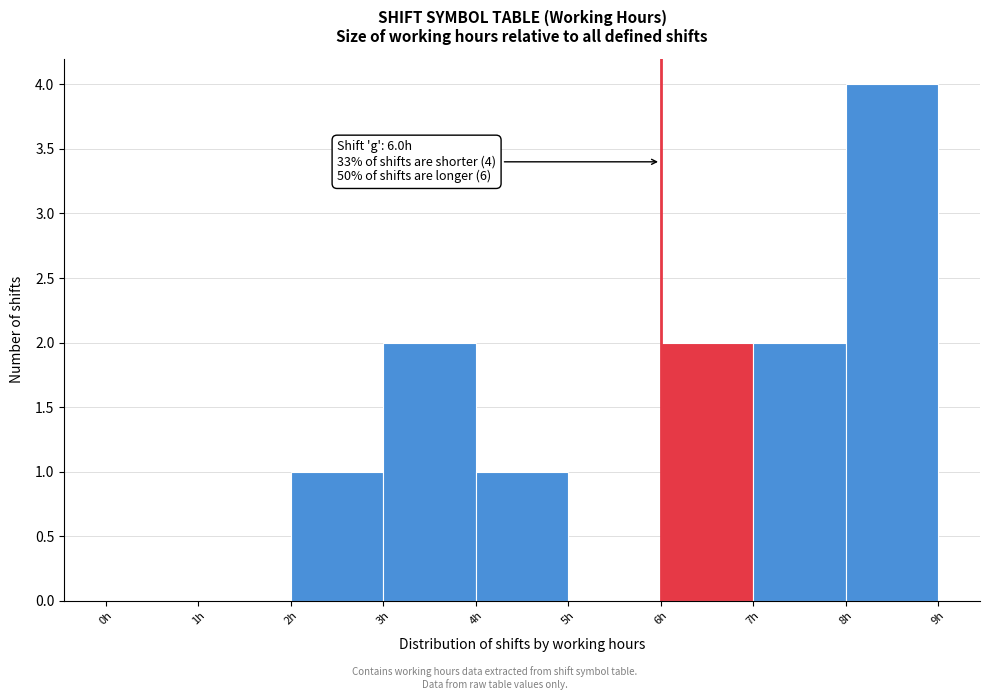

Over which range of the x-axis is the bar tallest?

8 to 9